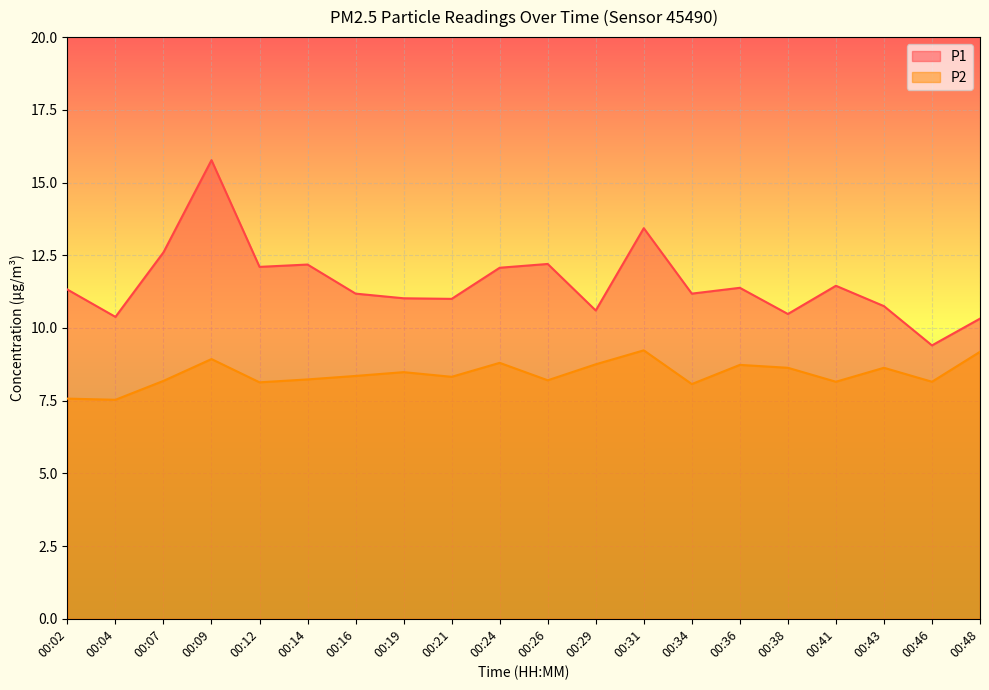

At how many categories does at least one series exceed 12?

7